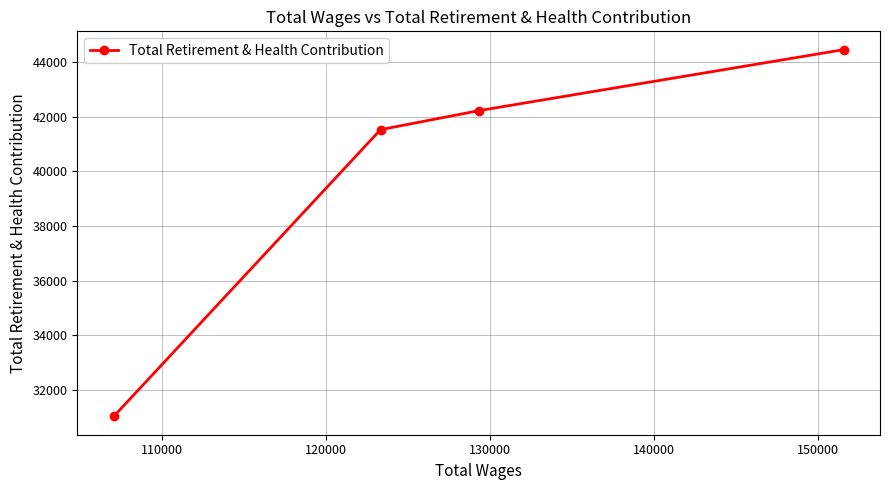

What is the greatest value displayed?

44455